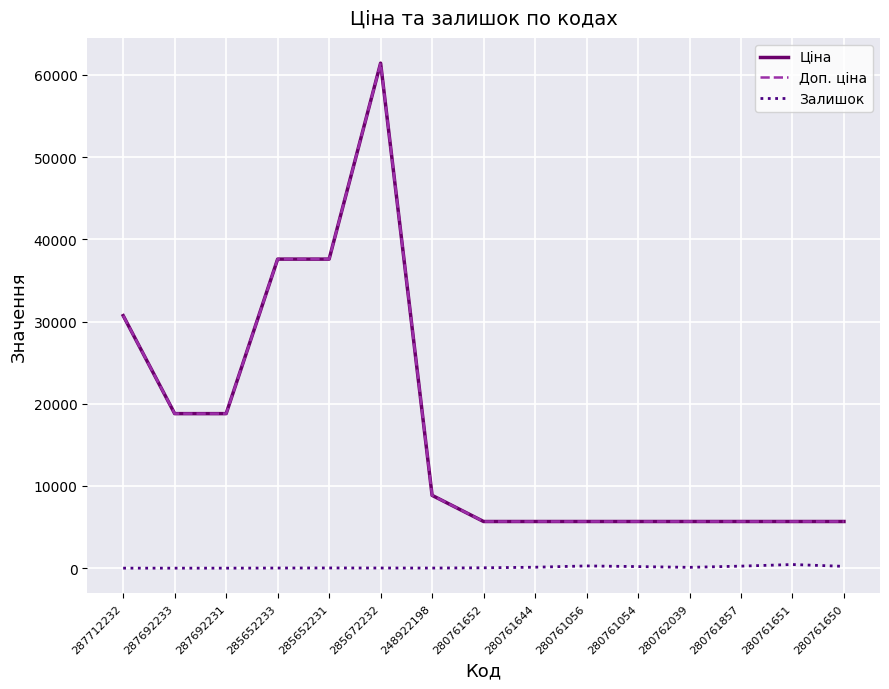

In Залишок, how many points are lower than both neighbors (excluding endpoints)?

2